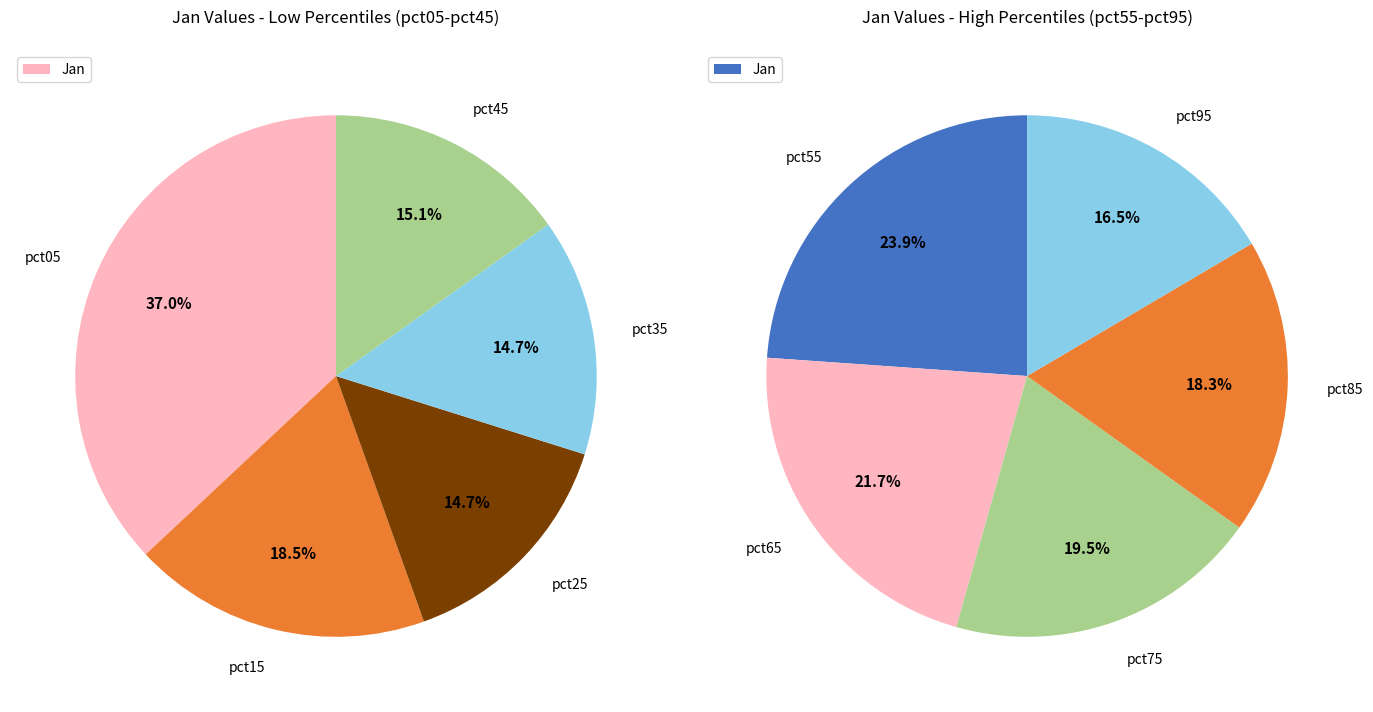

What is the change in value from pct55 to pct95?

-0.8